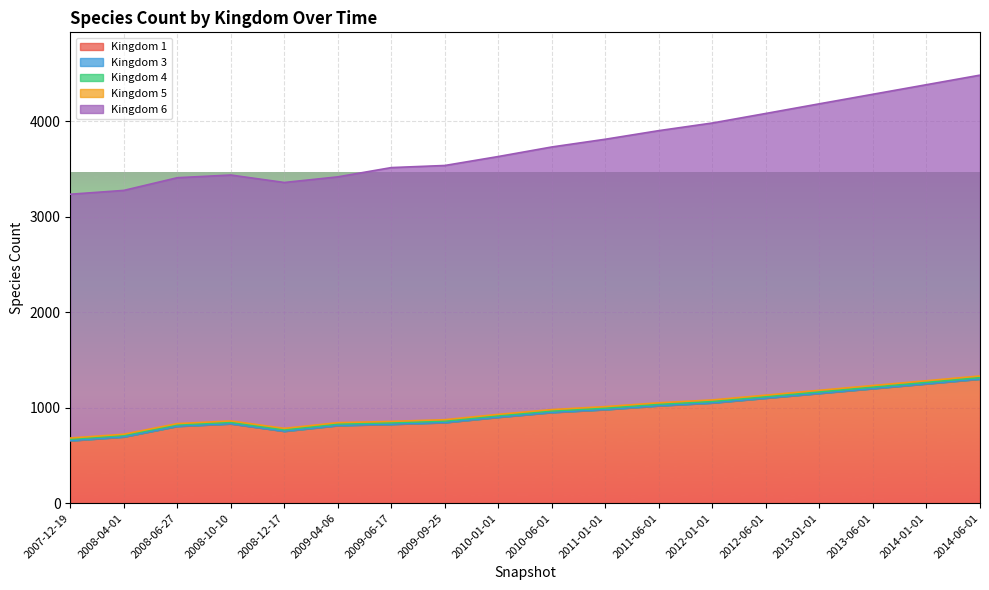

The value of 6 at 2010-01-01 is 1725. True or false?

False